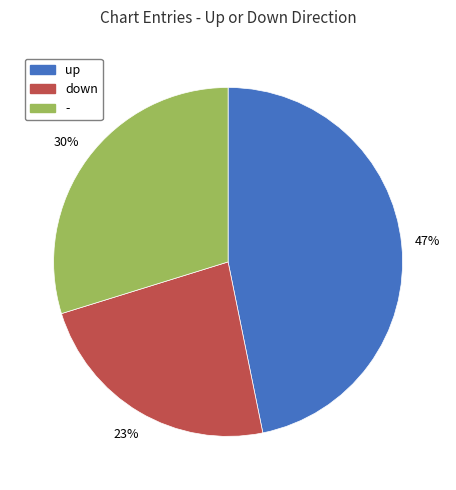

Does - account for over 50% of the chart?

No